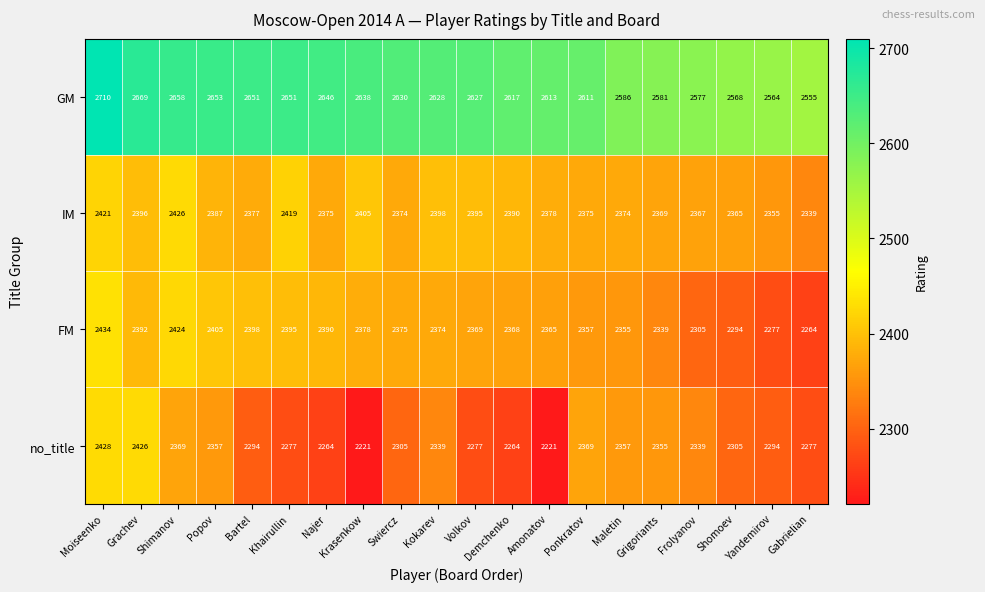

What is the difference between the no_title values at Bartel and Shomoev?

11